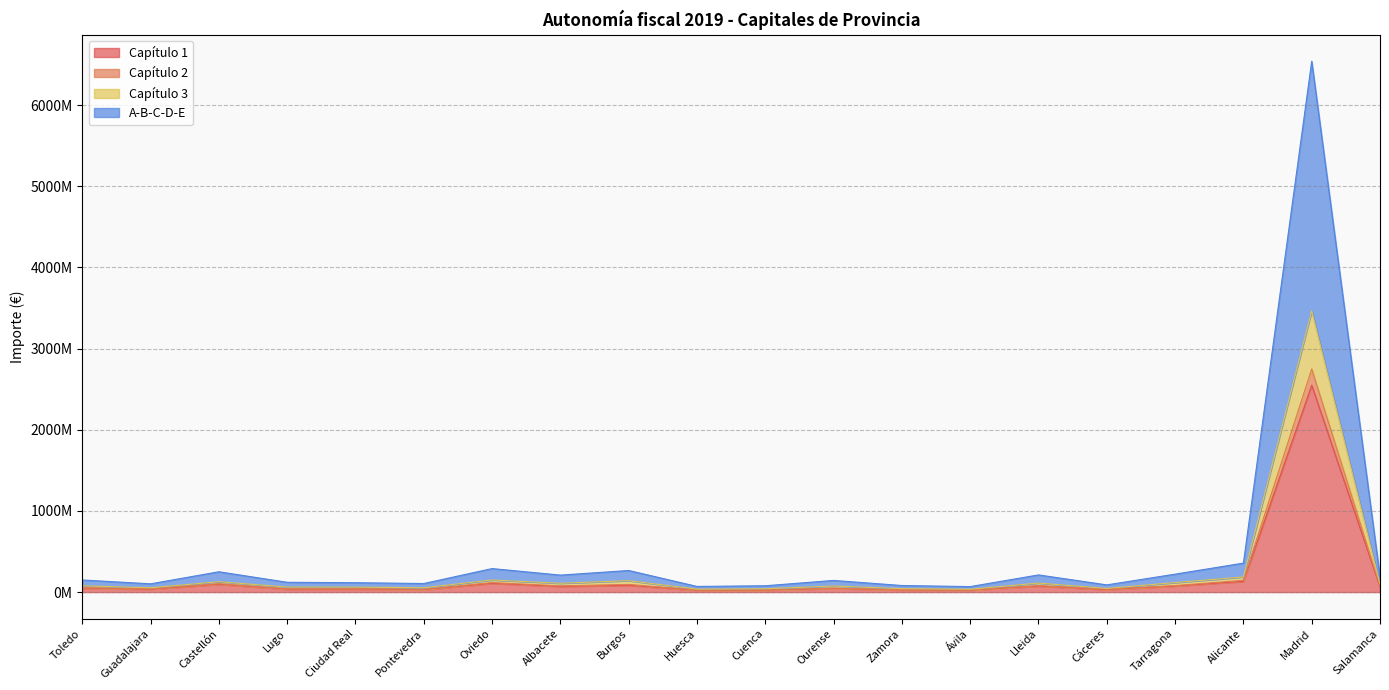

Where does the A-B-C-D-E series first go above 53167140?

Toledo